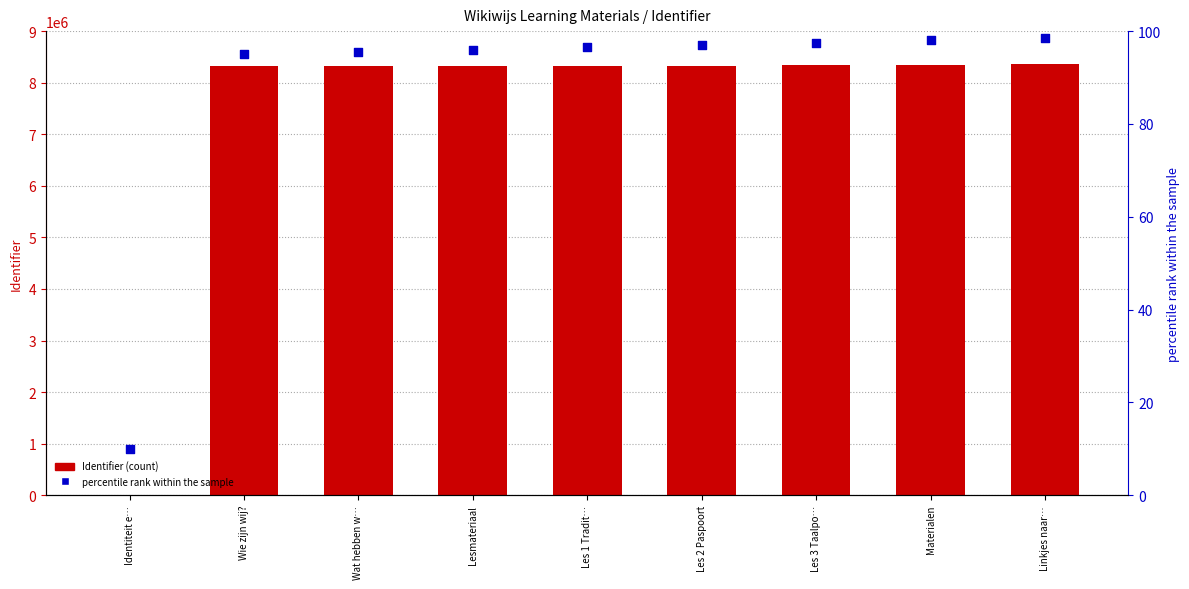

Which series reaches the maximum Y coordinate?

Identifier